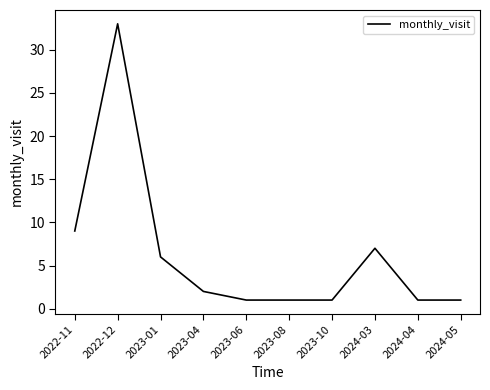

What is the sum of all values?

62